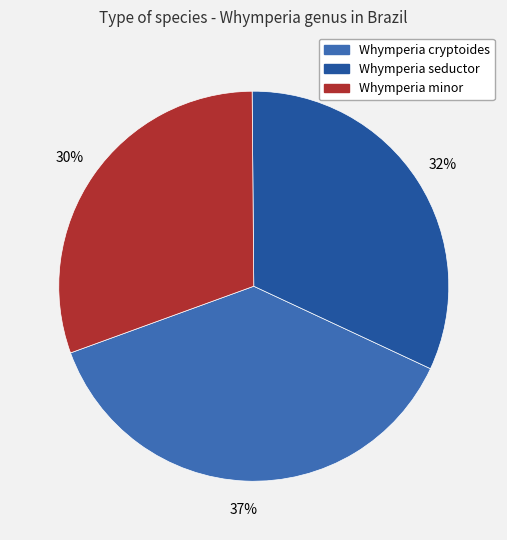

How many segments does this pie chart have?

3